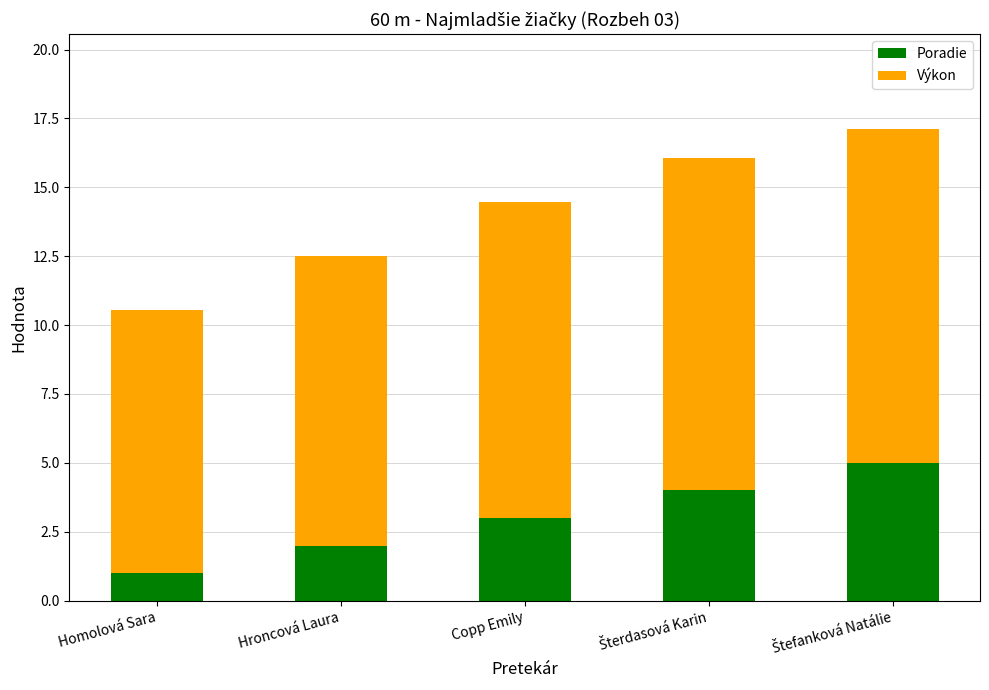

True or false: Poradie has a value of 5.1 at Copp Emily.

False